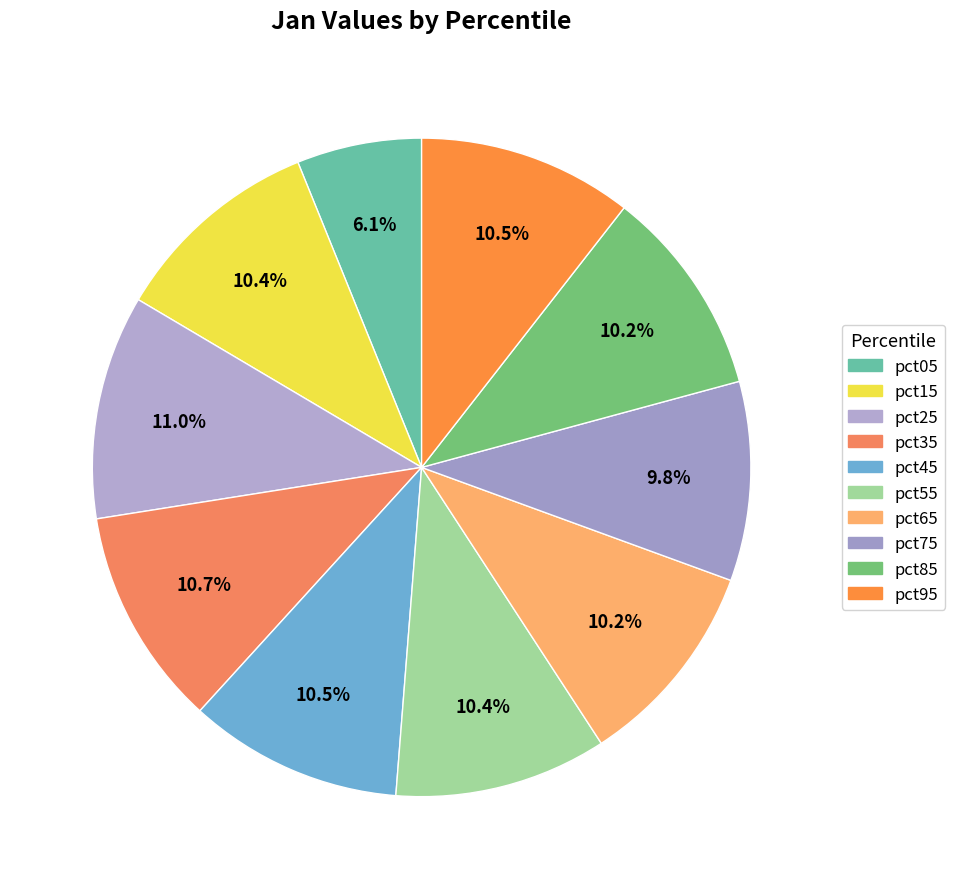

To the nearest percent, what is the average slice percentage?

10%